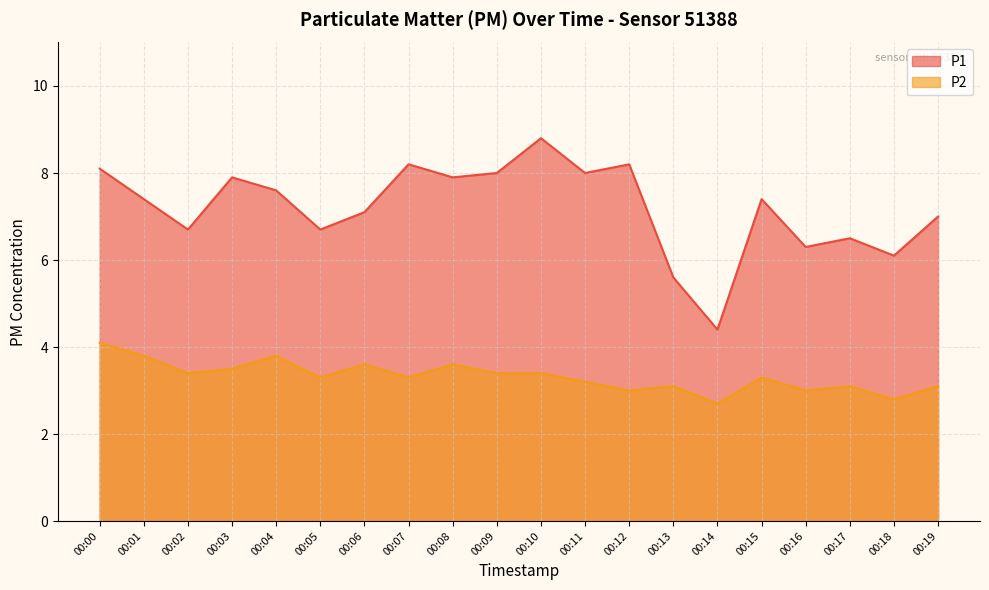

What is the total value across all series at 00:19?

10.1